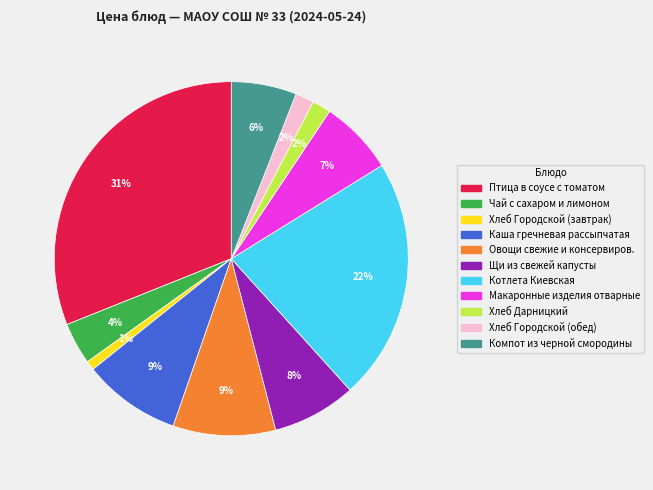

Is it true that Овощи свежие и консервиров. is 1% of the pie?

False